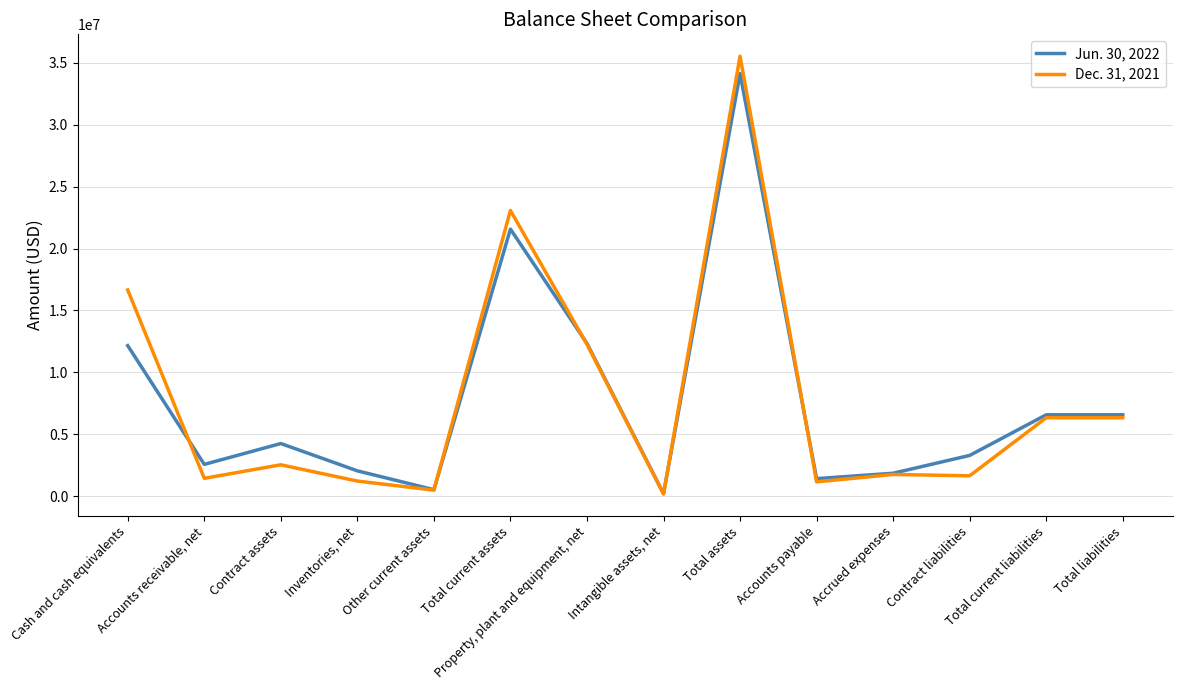

Between Accounts receivable, net and Total current liabilities, which series saw the biggest shift?

Dec. 31, 2021